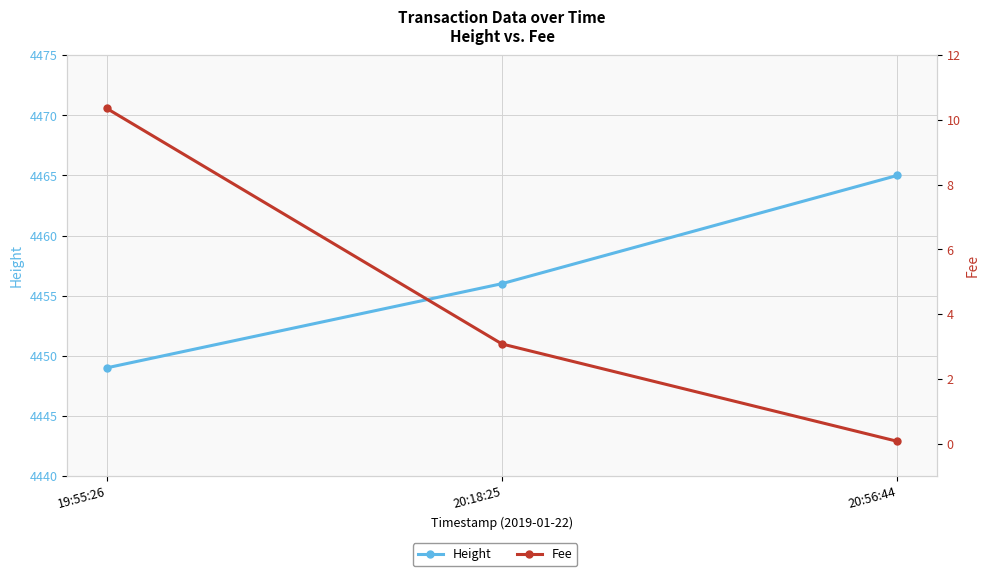

Reading right to left, what are all the values shown in this chart?

Height: 4465.0	4456.0	4449.0
Fee: 0.1	3.1	10.4